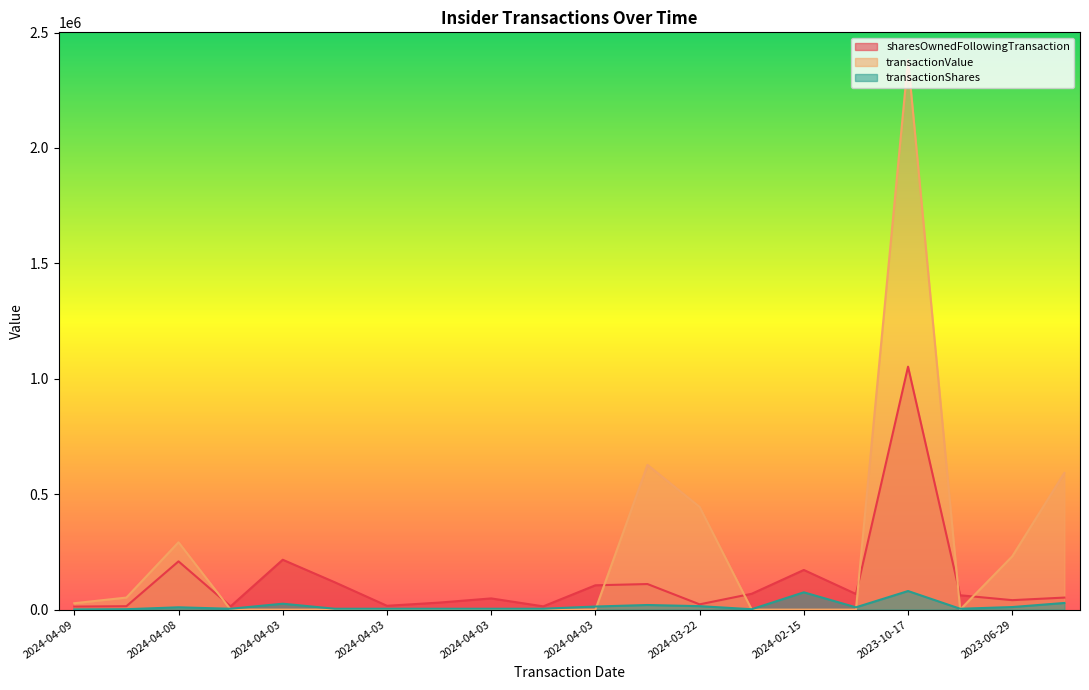

What is the sum of all sharesOwnedFollowingTransaction values?

2450627